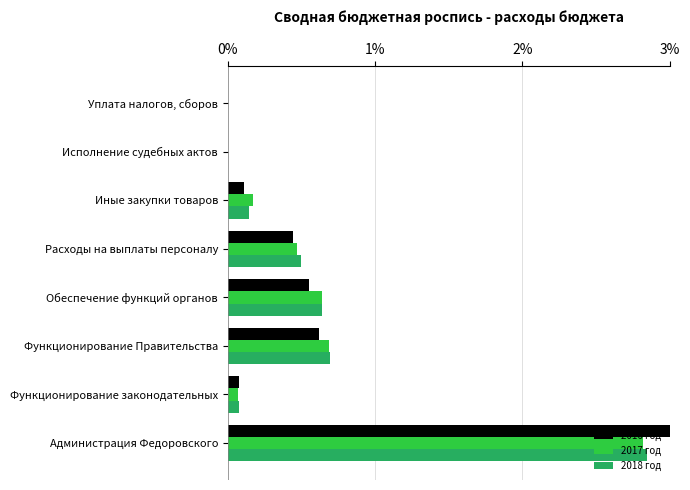

True or false: 2017 год has a value of 0.2 at Расходы на выплаты персоналу.

False